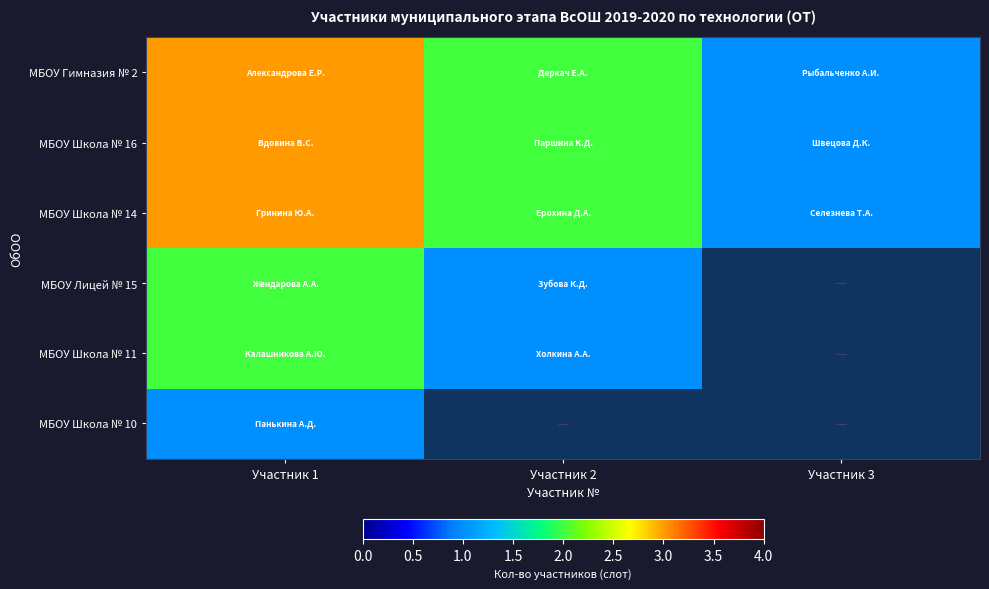

Which series has the largest total across all categories?

МБОУ Гимназия № 2